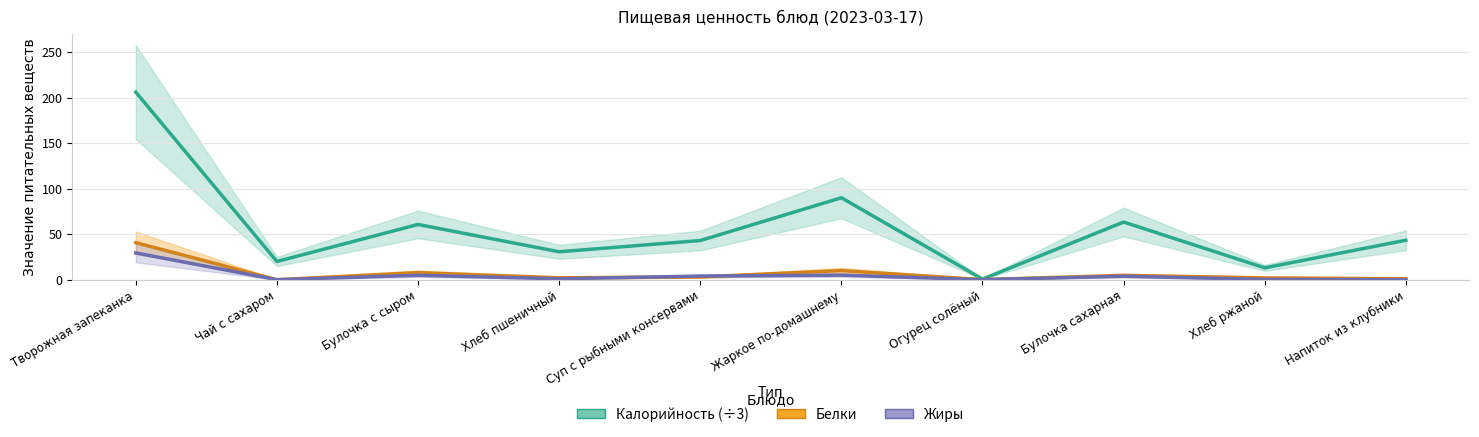

Is it true that Жиры equals 0.0 at Напиток из клубники?

True